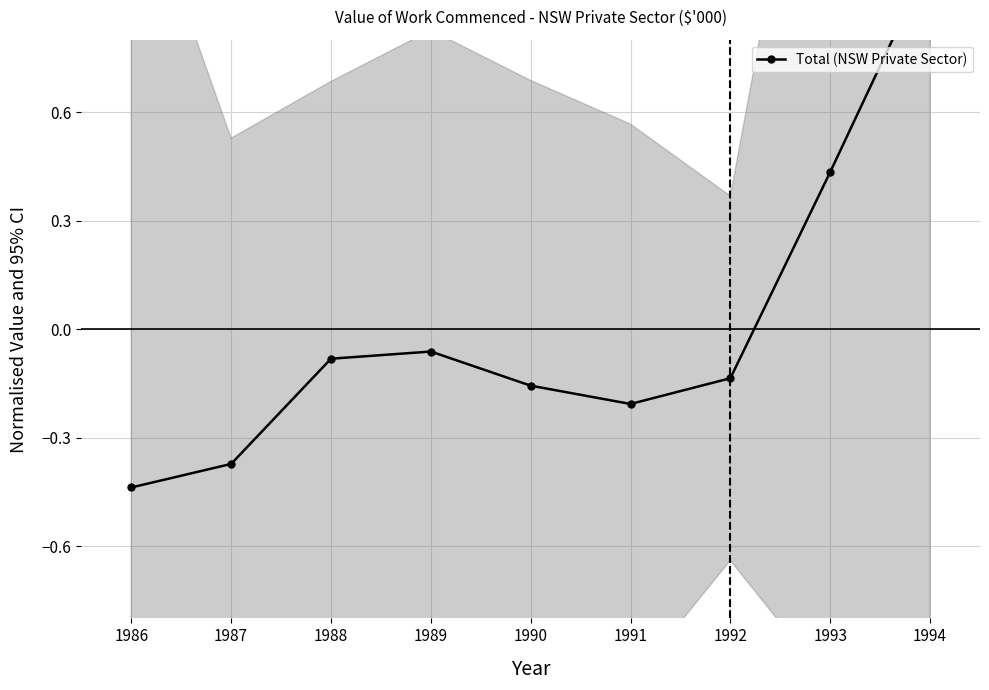

List the labels in order of value, largest first.

1994, 1993, 1989, 1988, 1992, 1990, 1991, 1987, 1986